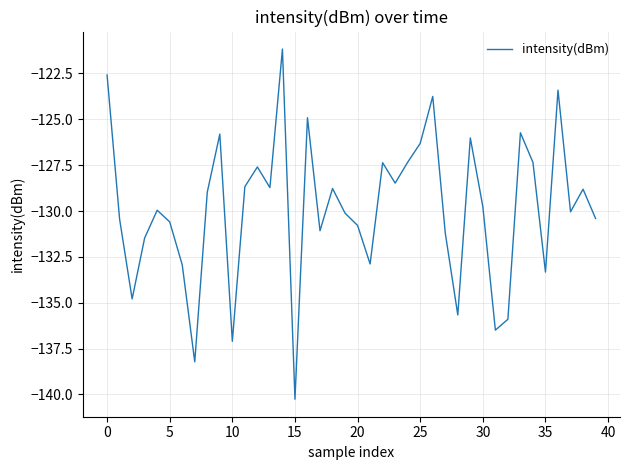

How many categories are shown in the chart?

40